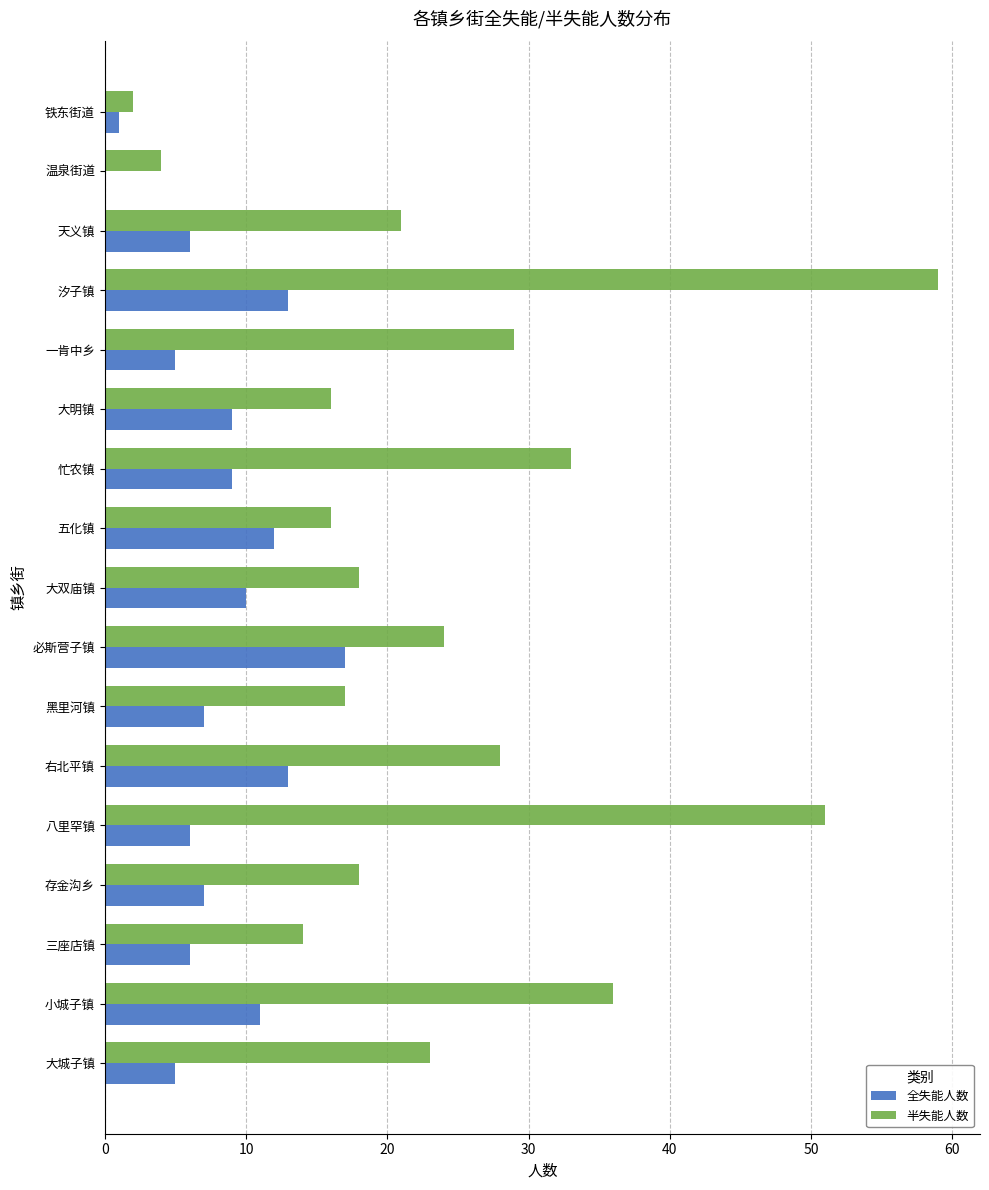

How many data points does each series have?

17